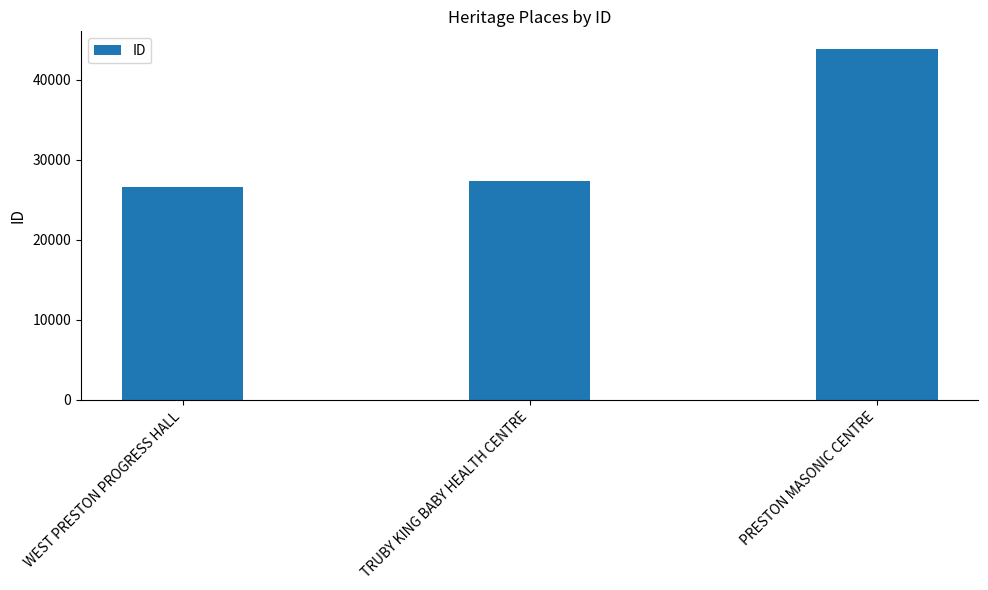

The value at TRUBY KING BABY HEALTH CENTRE is 27283. True or false?

True